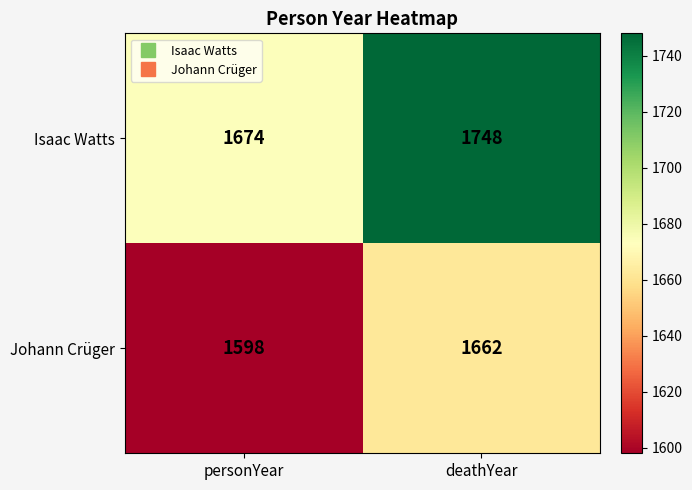

How many distinct data groups are displayed?

2